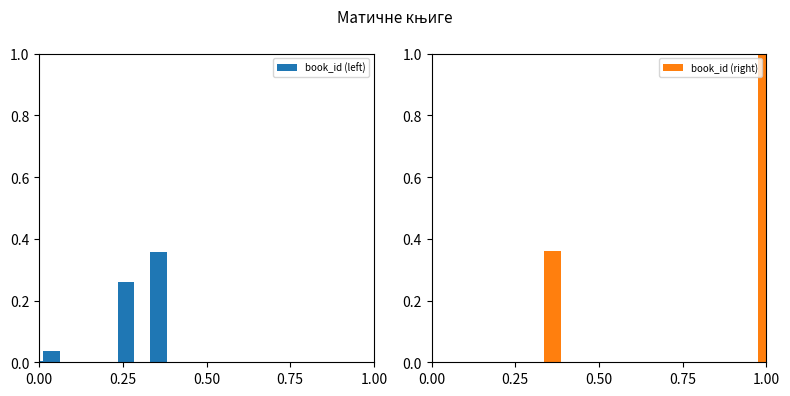

True or false: book_id (left) has a value of 0.3 at 0.25.

True